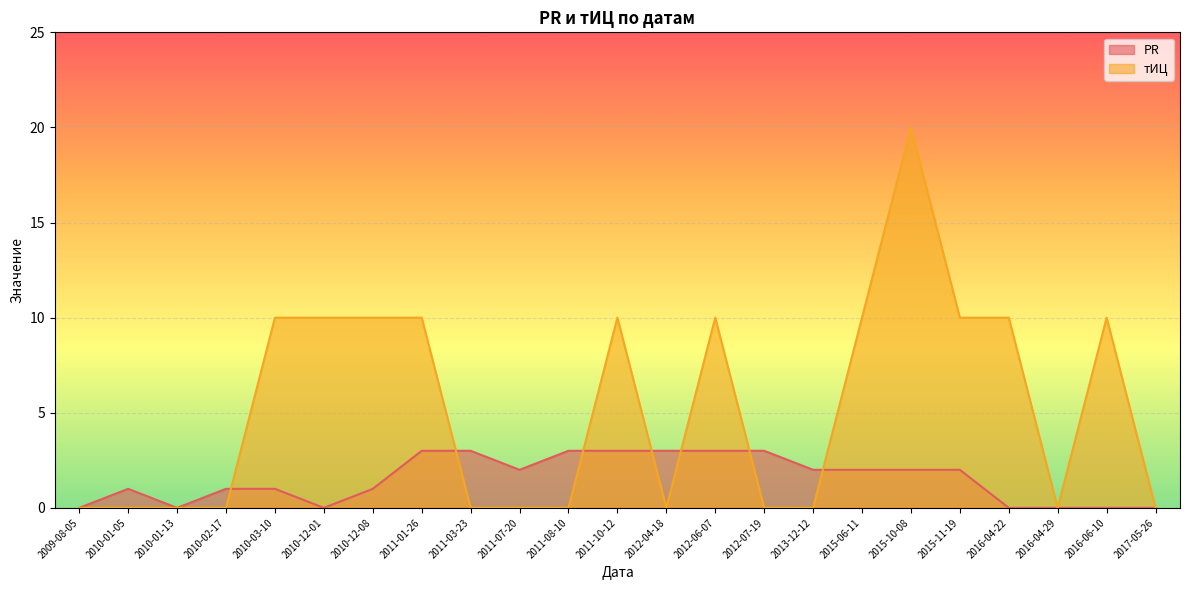

Does the chart display data point markers on the line(s)?

No